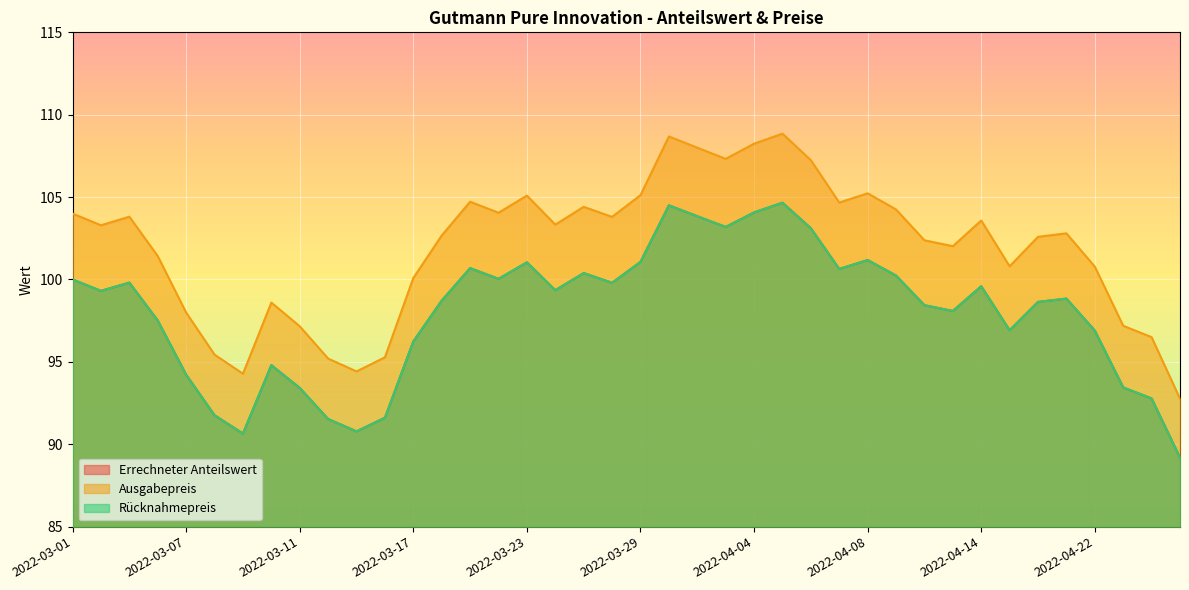

At how many categories does at least one series exceed 101?

26